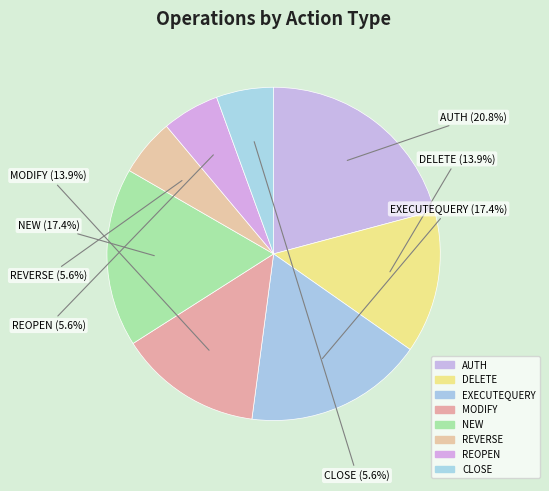

Does NEW account for over 50% of the chart?

No